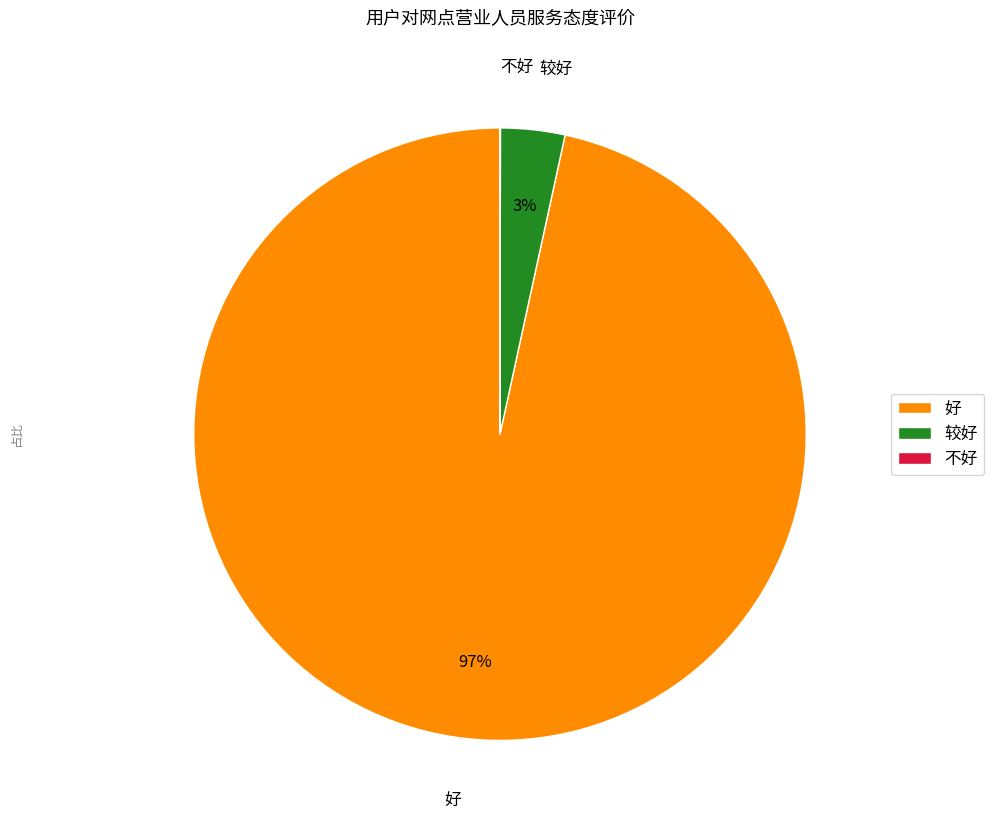

To the nearest percent, what is the average slice percentage?

33%